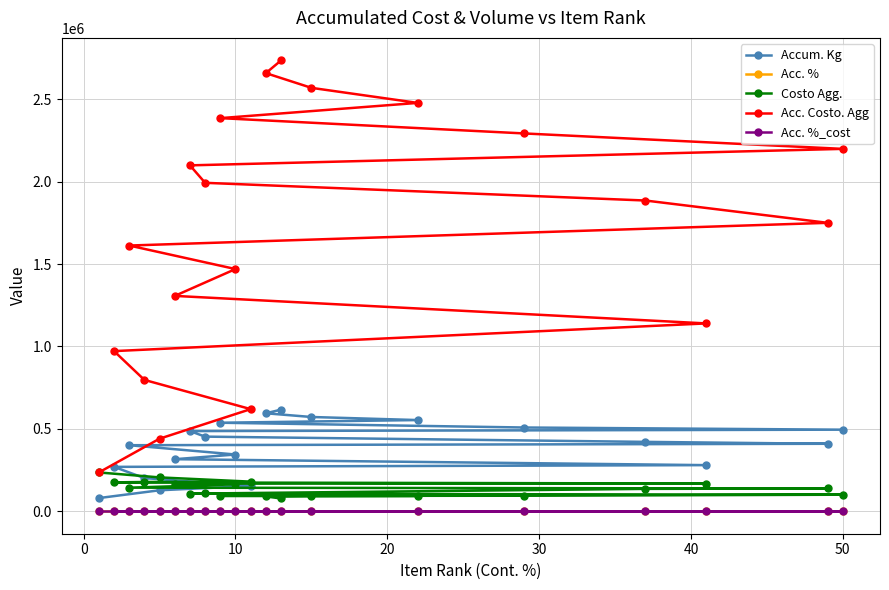

What is the greatest value displayed?

2735703.6